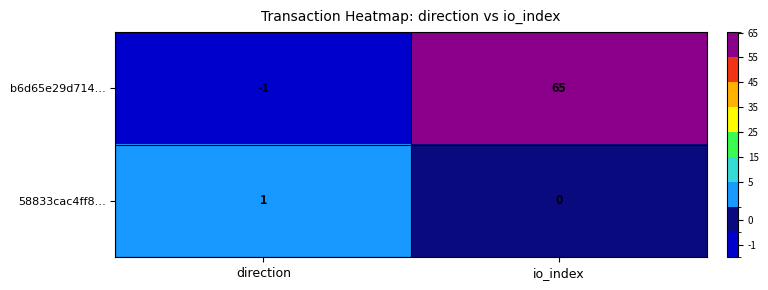

Rank the categories by 58833cac4ff8… value from highest to lowest.

direction, io_index